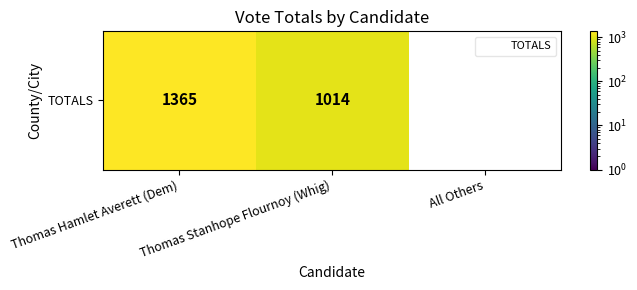

True or false: the data shows 0 at All Others.

True